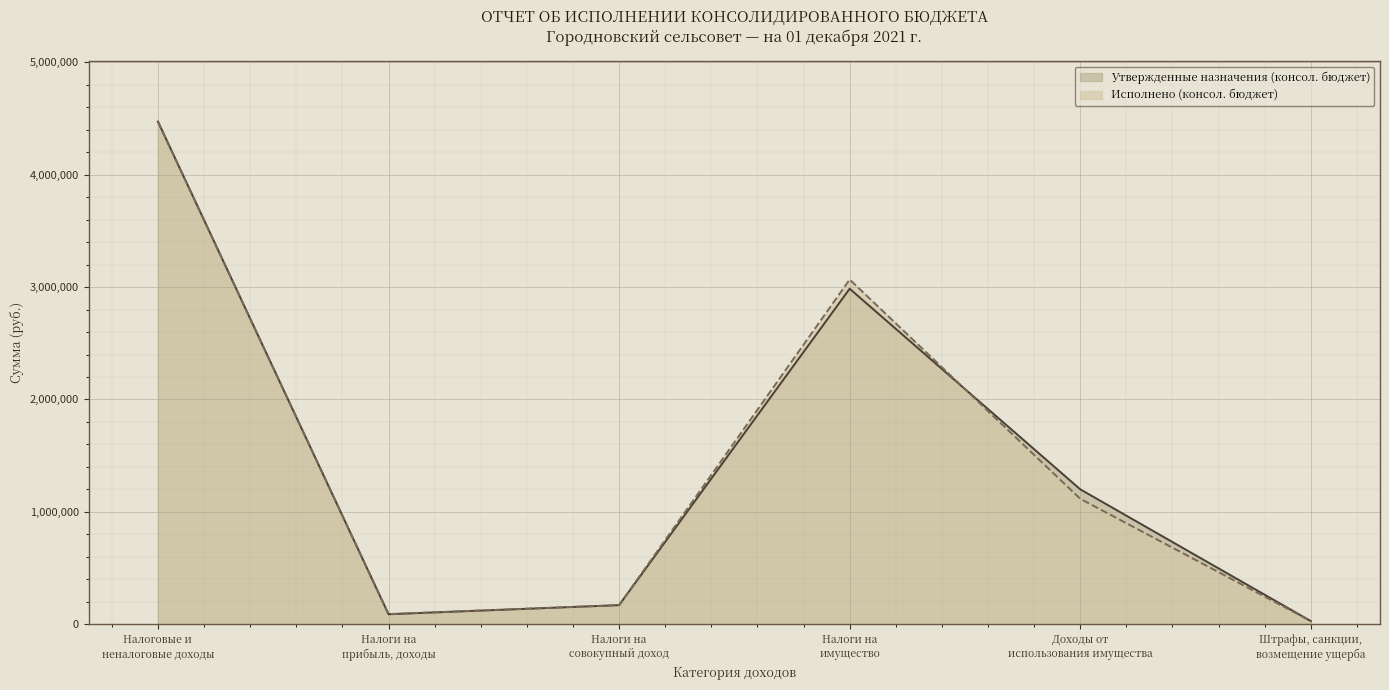

Which series has the widest spread of values?

Утвержденные назначения (консол. бюджет)